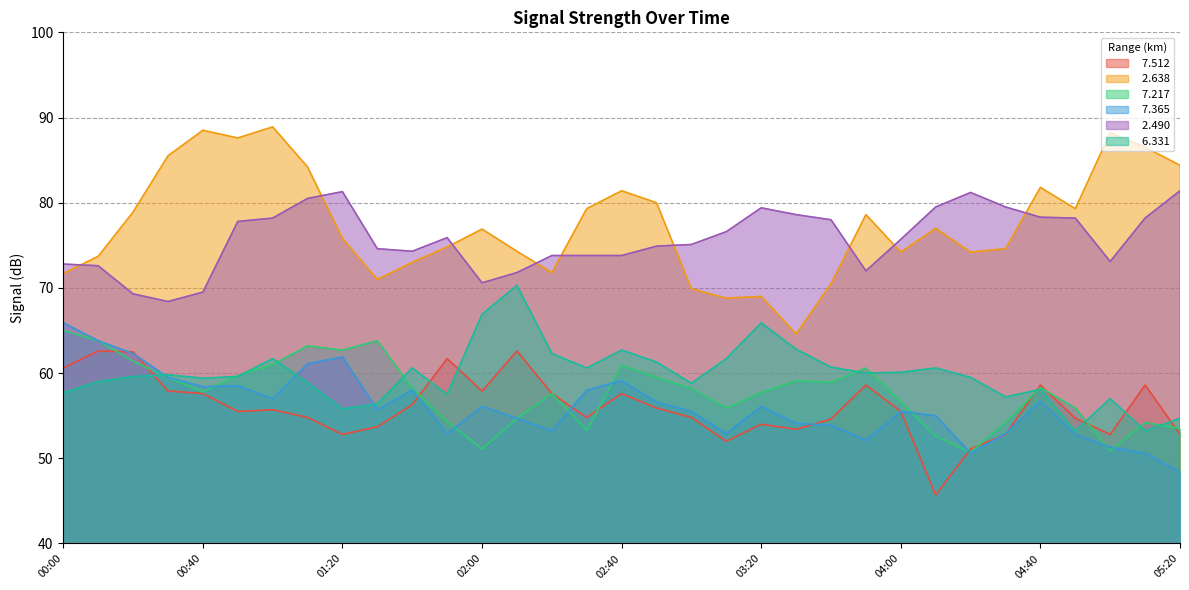

At which category does   7.365 reach its first local peak?

00:50